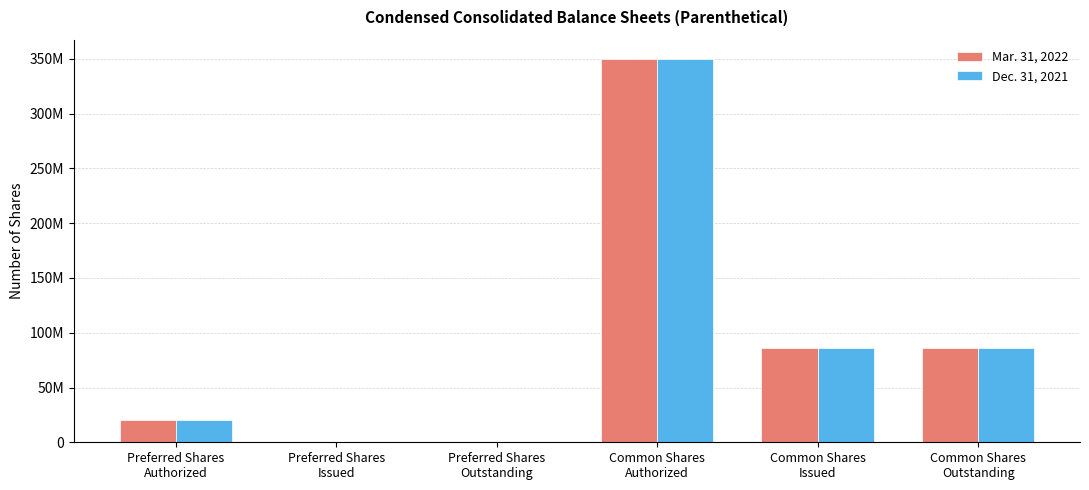

Which series has the largest range (max minus min)?

Mar. 31, 2022